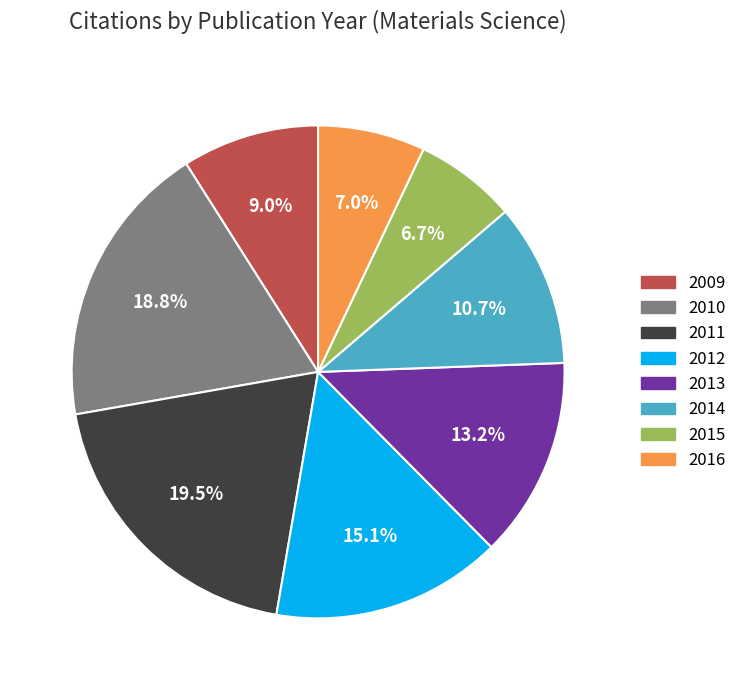

To the nearest percent, what is the average slice percentage?

12%